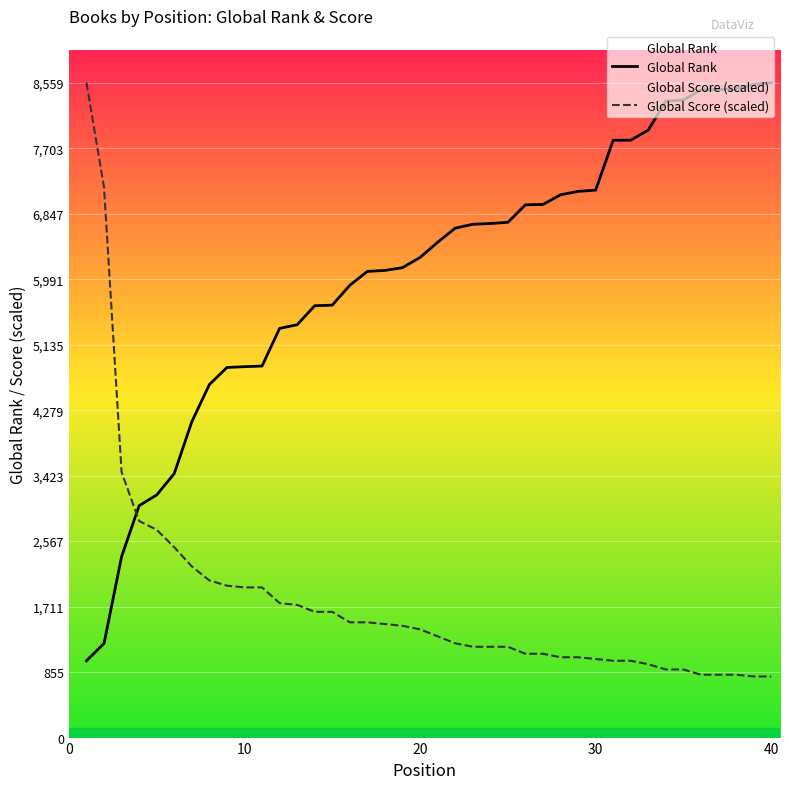

True or false: Global Rank and Global Score (scaled) intersect in this chart.

True